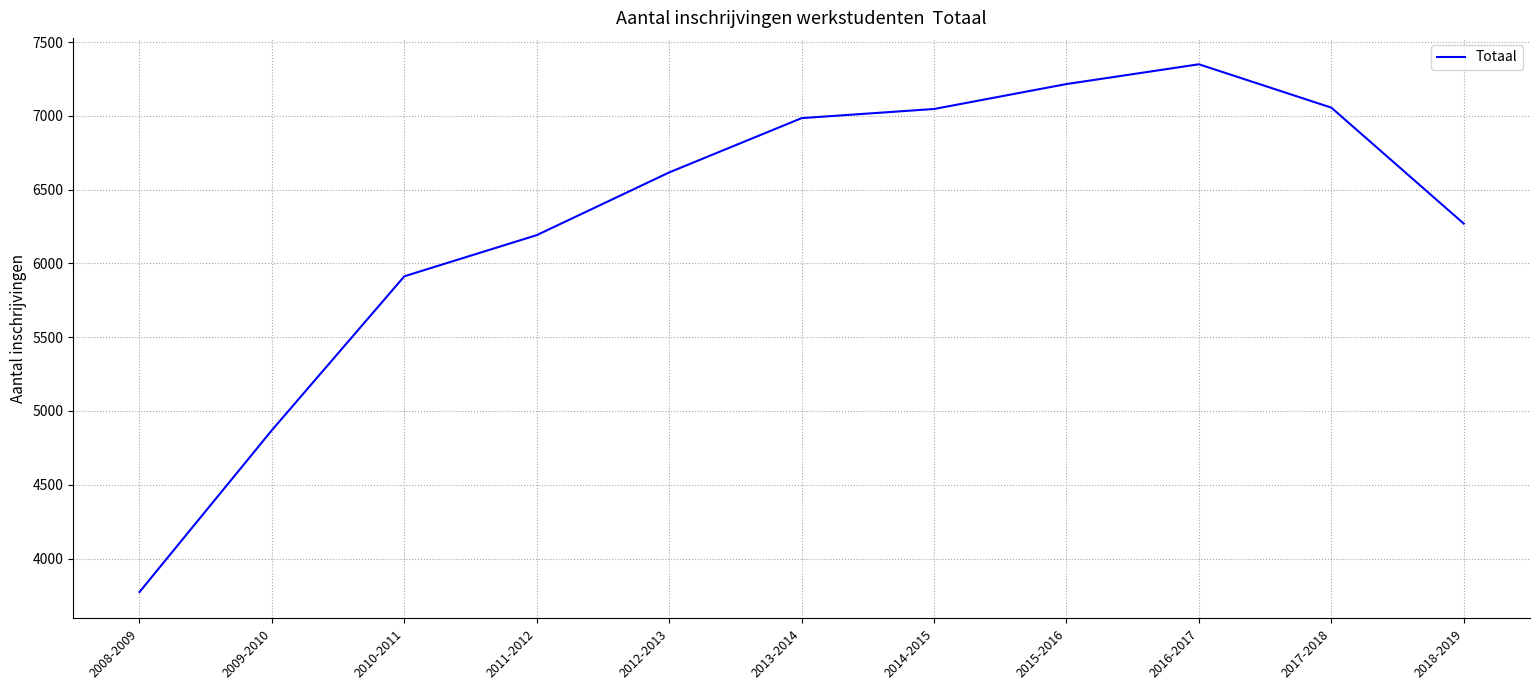

At which category does the chart reach its minimum across all series?

2008-2009